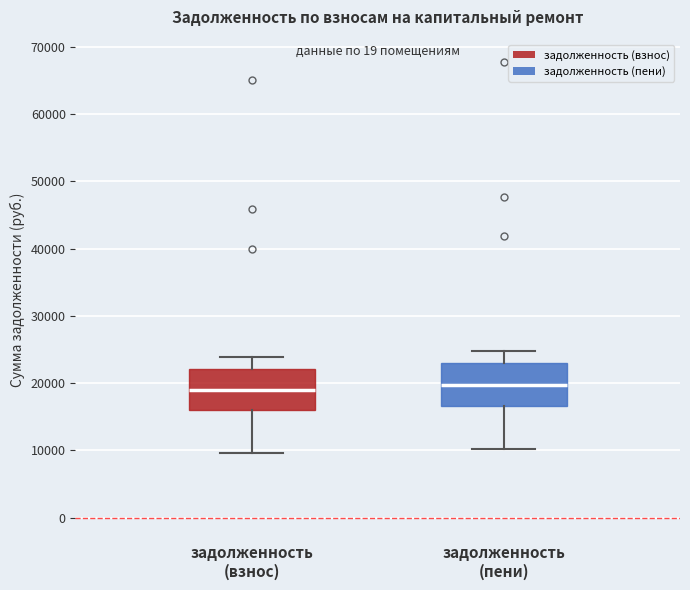

Reading left to right, transcribe this box plot: for each box, give where its median line is, the range the box spans, and where its two whiskers end, as read against the y-axis. The values are not printed on the chart, so give them approximately, as read against the axis.

задолженность (взнос): median 19000, box 16000 to 22000, whiskers 10000 to 24000
задолженность (пени): median 20000, box 17000 to 23000, whiskers 10000 to 25000